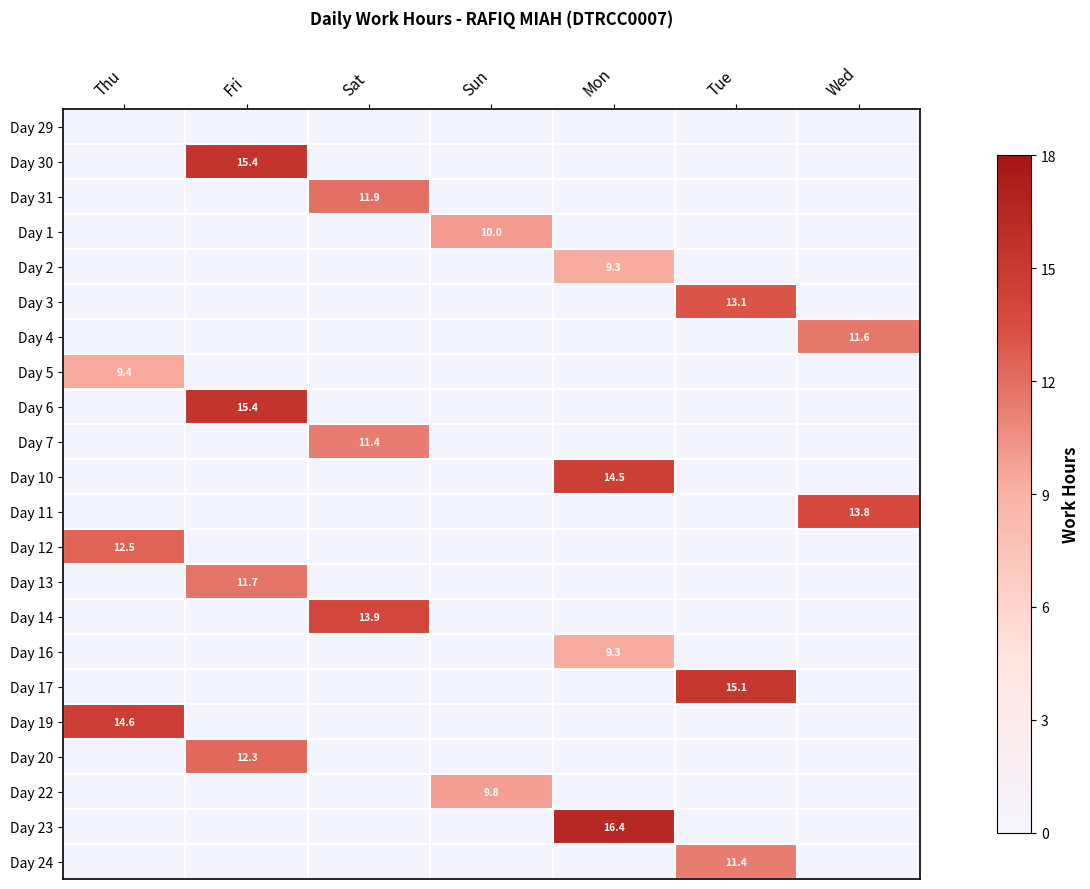

The value of Day 1 at Sun is 16.0. True or false?

False